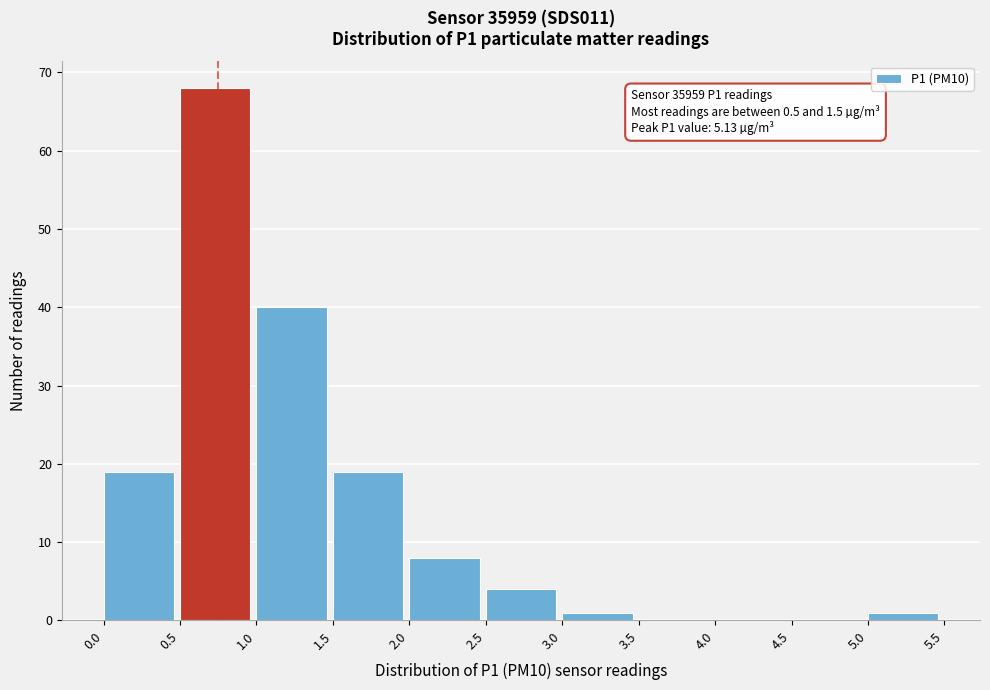

Over which range of the x-axis is the bar tallest?

0.5 to 1.0